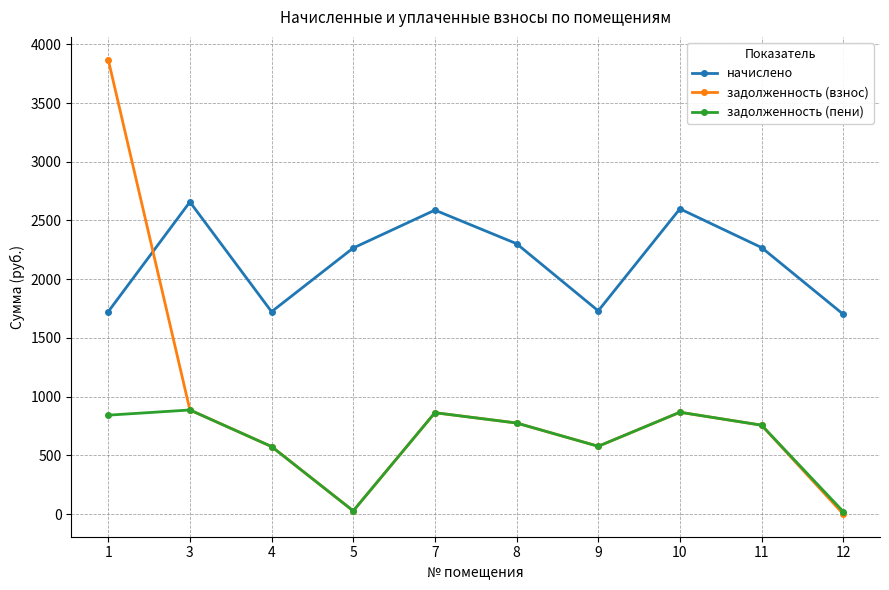

What are all the series names shown in the legend?

начислено, задолженность (взнос), задолженность (пени)